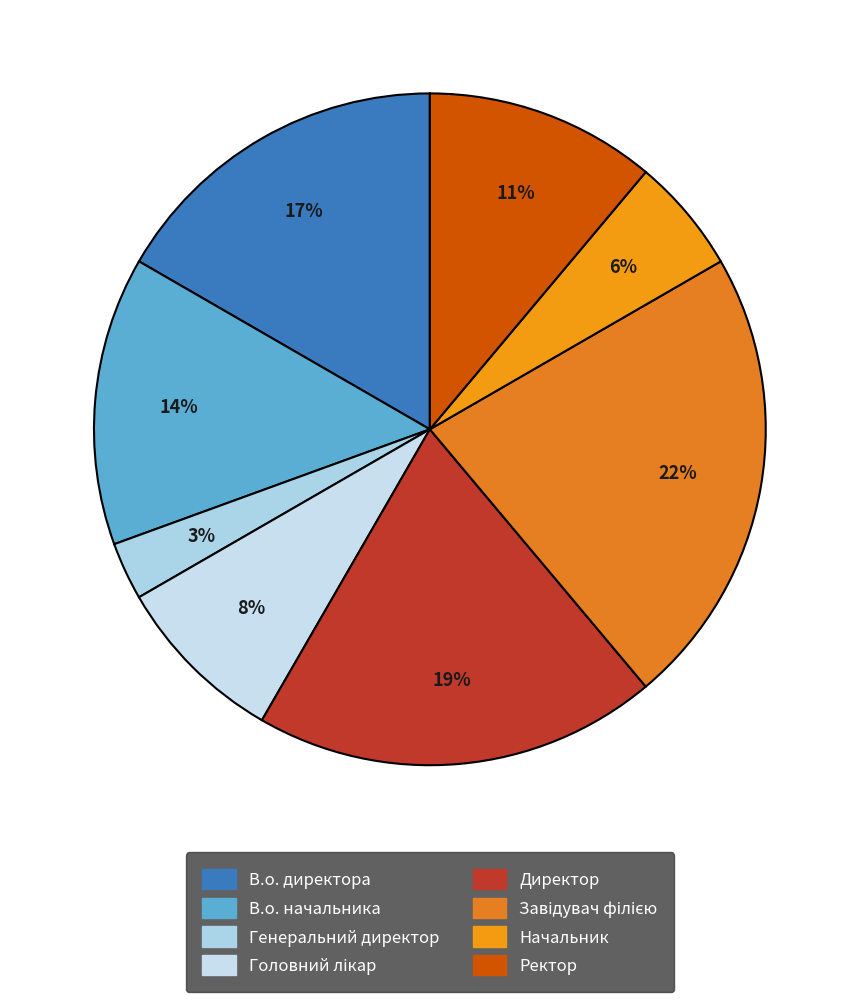

How many slices are in this pie chart?

8